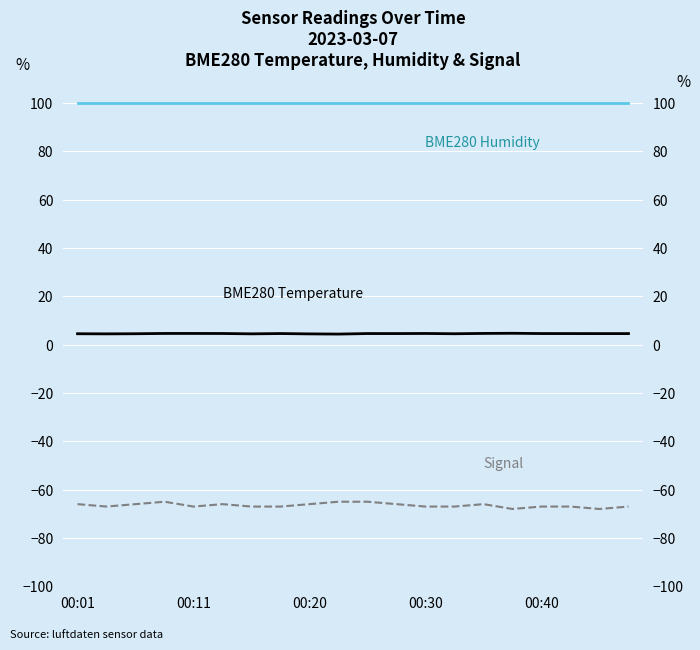

The BME280 Humidity series shows 53.3 at 10. True or false?

False